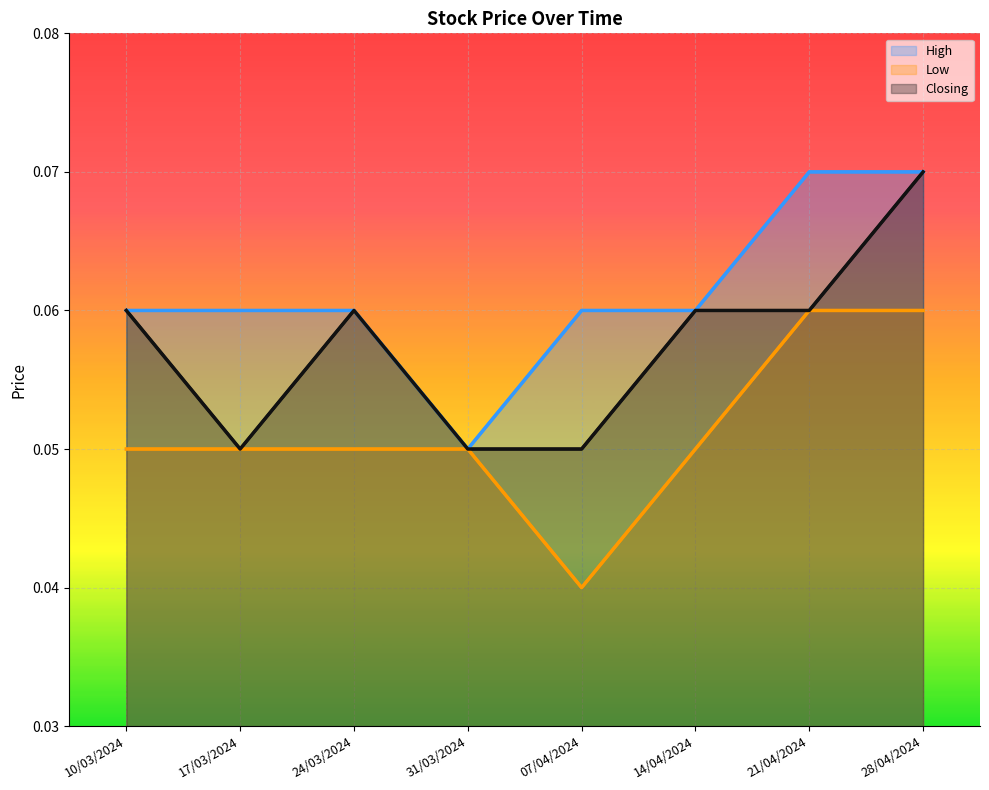

Which series has the largest range (max minus min)?

High